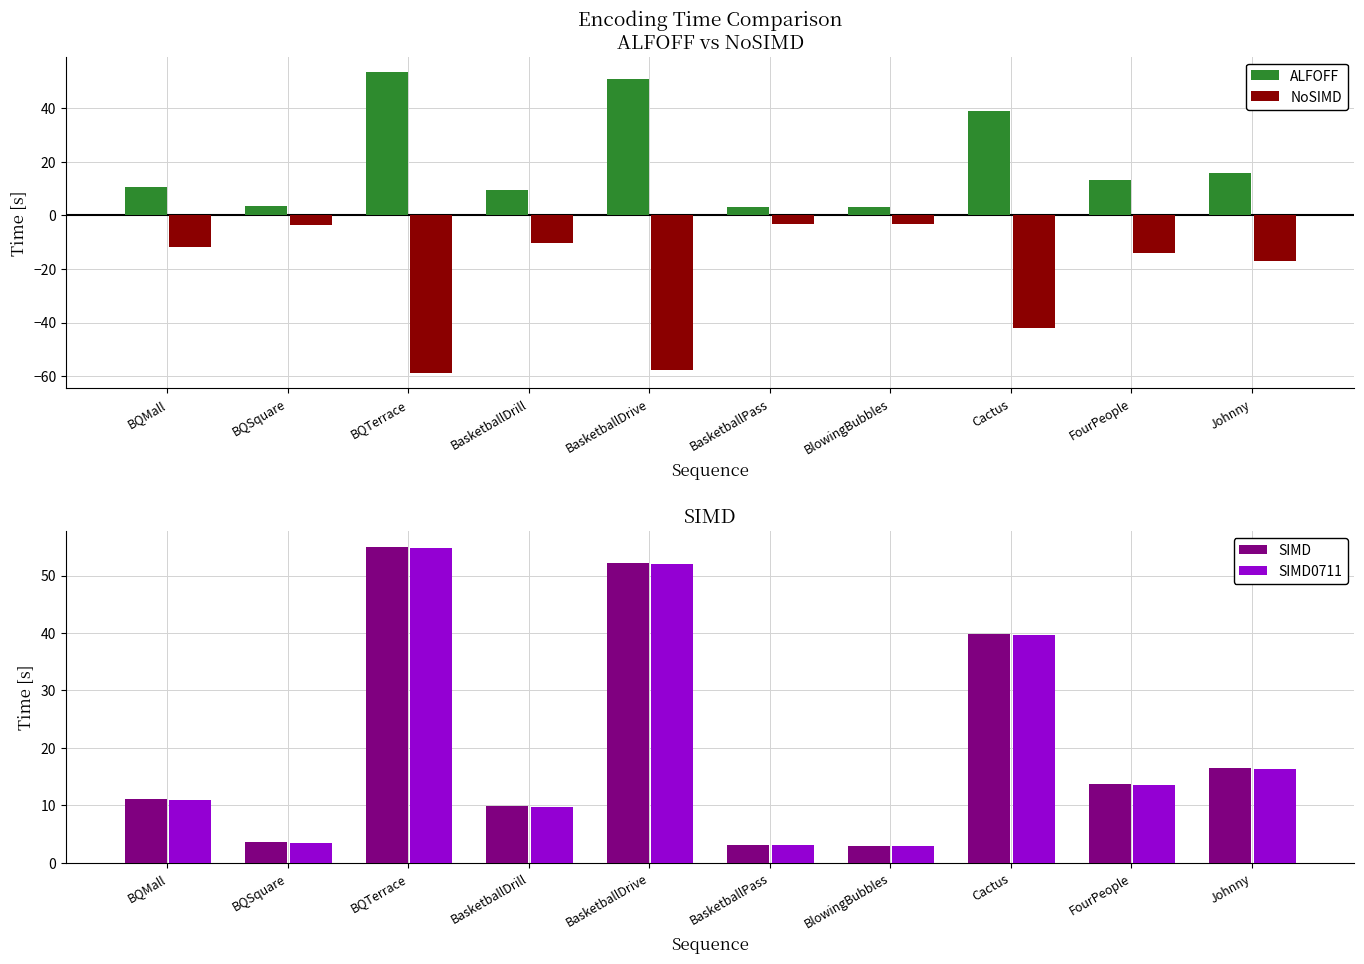

What is the difference between the maximum and minimum values in the ALFOFF series?

50.6